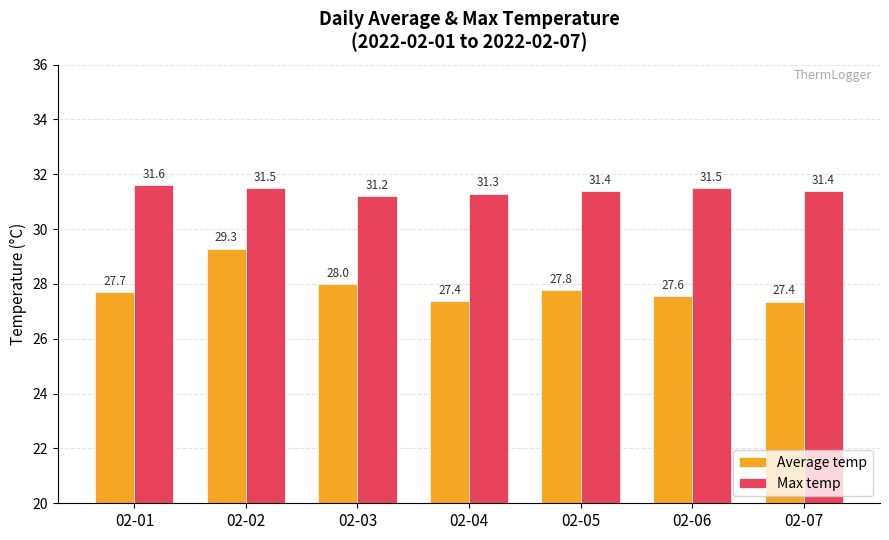

What is the average value of the Average temp series?

27.9